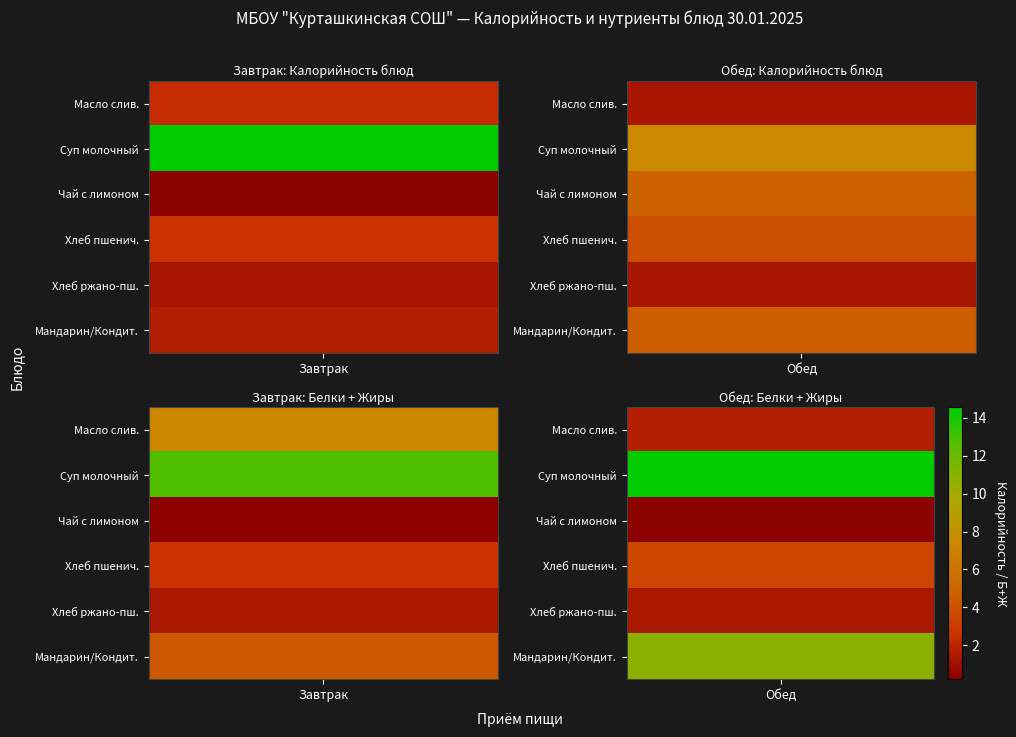

The value of Обед at кисломол./закуска is 61.9. True or false?

False